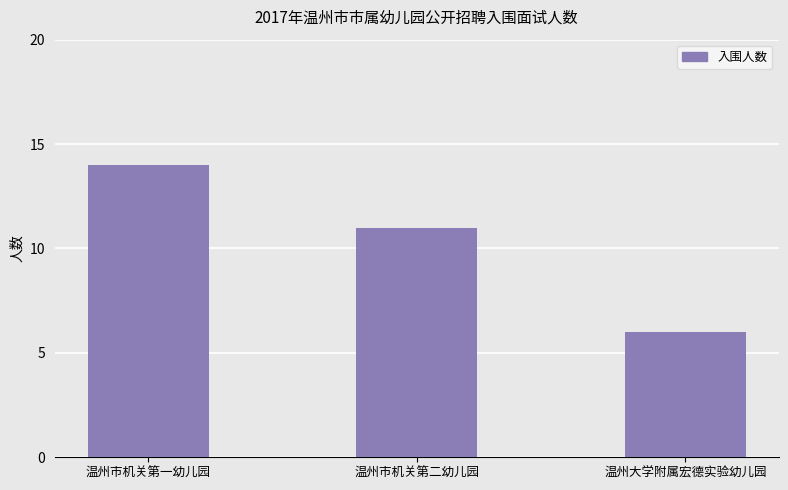

The chart shows a value of 6 at 温州大学附属宏德实验幼儿园. True or false?

True